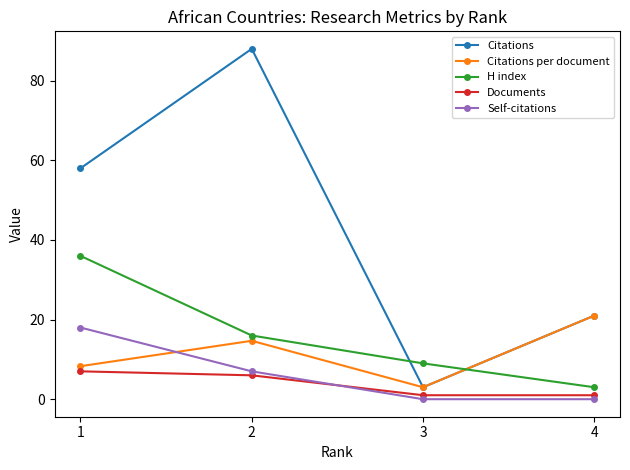

Between 2 and 3, which series saw the biggest shift?

Citations